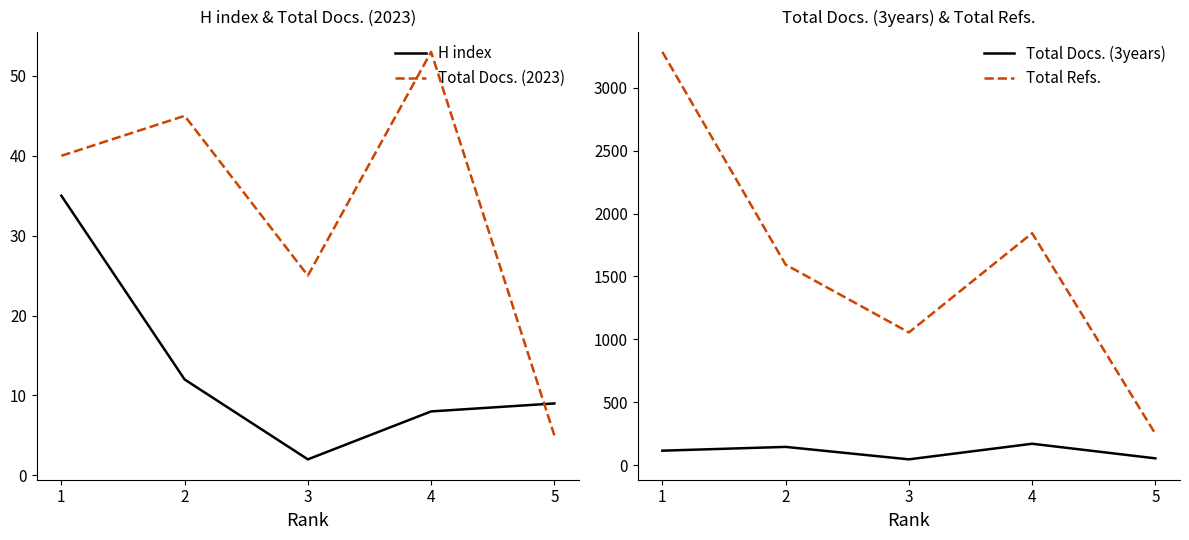

What is the value of the Total Docs. (2023) point at the 3rd from the left?

25